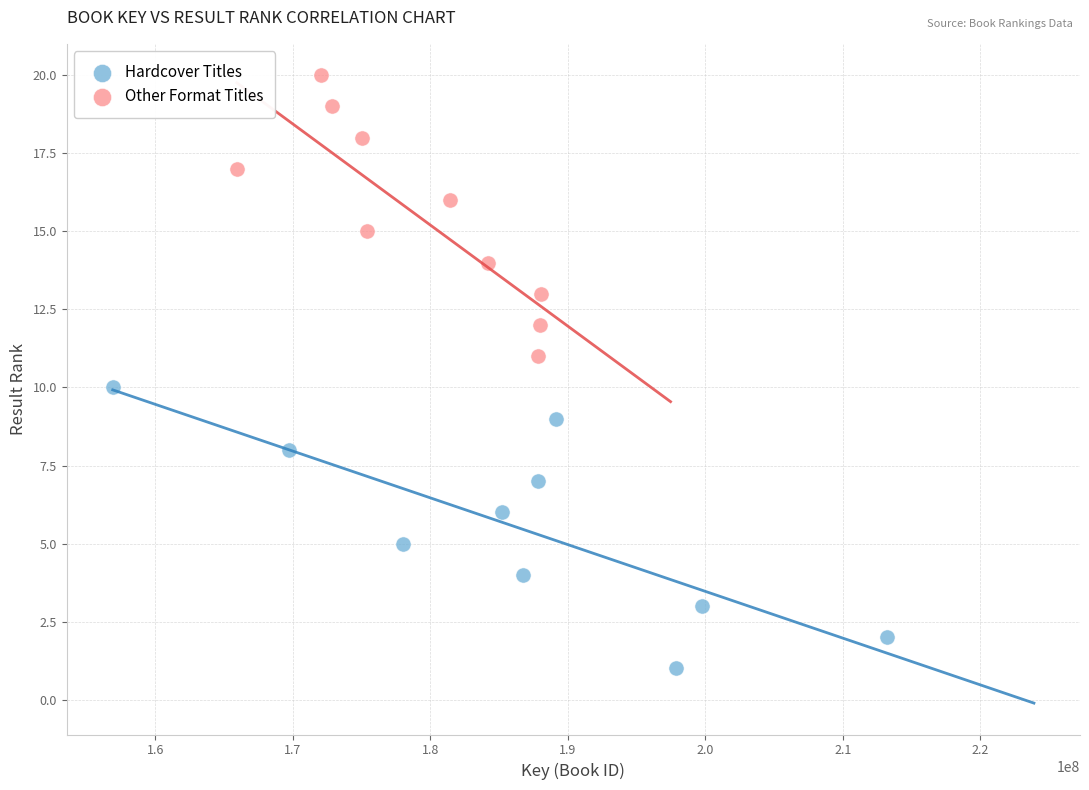

Which series reaches the minimum Y coordinate?

Hardcover Titles